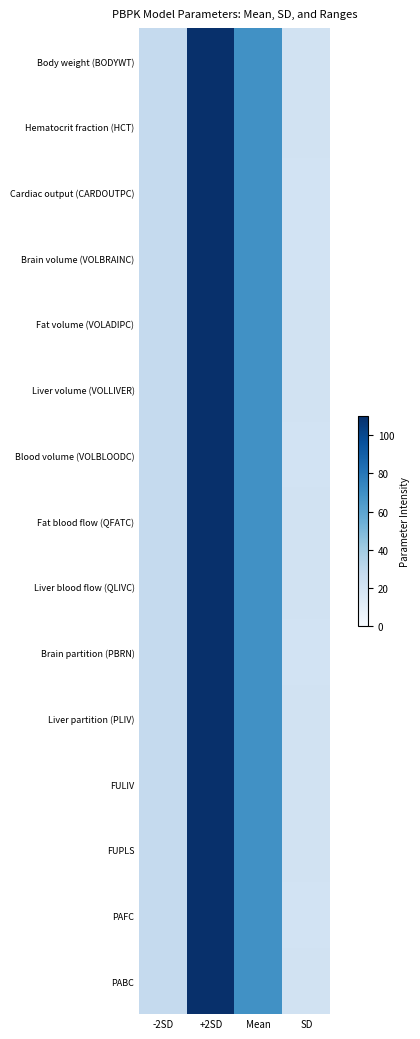

Reading left to right, transcribe all the data shown in this chart.

Body weight (BODYWT): -2SD=27.5	+2SD=110.0	Mean=68.8	SD=20.6
Hematocrit fraction (HCT): -2SD=27.5	+2SD=110.0	Mean=68.8	SD=20.6
Cardiac output (CARDOUTPC): -2SD=27.5	+2SD=110.0	Mean=68.8	SD=20.6
Brain volume (VOLBRAINC): -2SD=27.5	+2SD=110.0	Mean=68.8	SD=20.6
Fat volume (VOLADIPC): -2SD=27.5	+2SD=110.0	Mean=68.8	SD=20.6
Liver volume (VOLLIVER): -2SD=27.5	+2SD=110.0	Mean=68.8	SD=20.6
Blood volume (VOLBLOODC): -2SD=27.5	+2SD=110.0	Mean=68.8	SD=20.6
Fat blood flow (QFATC): -2SD=27.5	+2SD=110.0	Mean=68.8	SD=20.6
Liver blood flow (QLIVC): -2SD=27.5	+2SD=110.0	Mean=68.8	SD=20.6
Brain partition (PBRN): -2SD=27.5	+2SD=110.0	Mean=68.8	SD=20.6
Liver partition (PLIV): -2SD=27.5	+2SD=110.0	Mean=68.8	SD=20.6
FULIV: -2SD=27.5	+2SD=110.0	Mean=68.8	SD=20.6
FUPLS: -2SD=27.5	+2SD=110.0	Mean=68.8	SD=20.6
PAFC: -2SD=27.5	+2SD=110.0	Mean=68.8	SD=20.6
PABC: -2SD=27.5	+2SD=110.0	Mean=68.8	SD=20.6